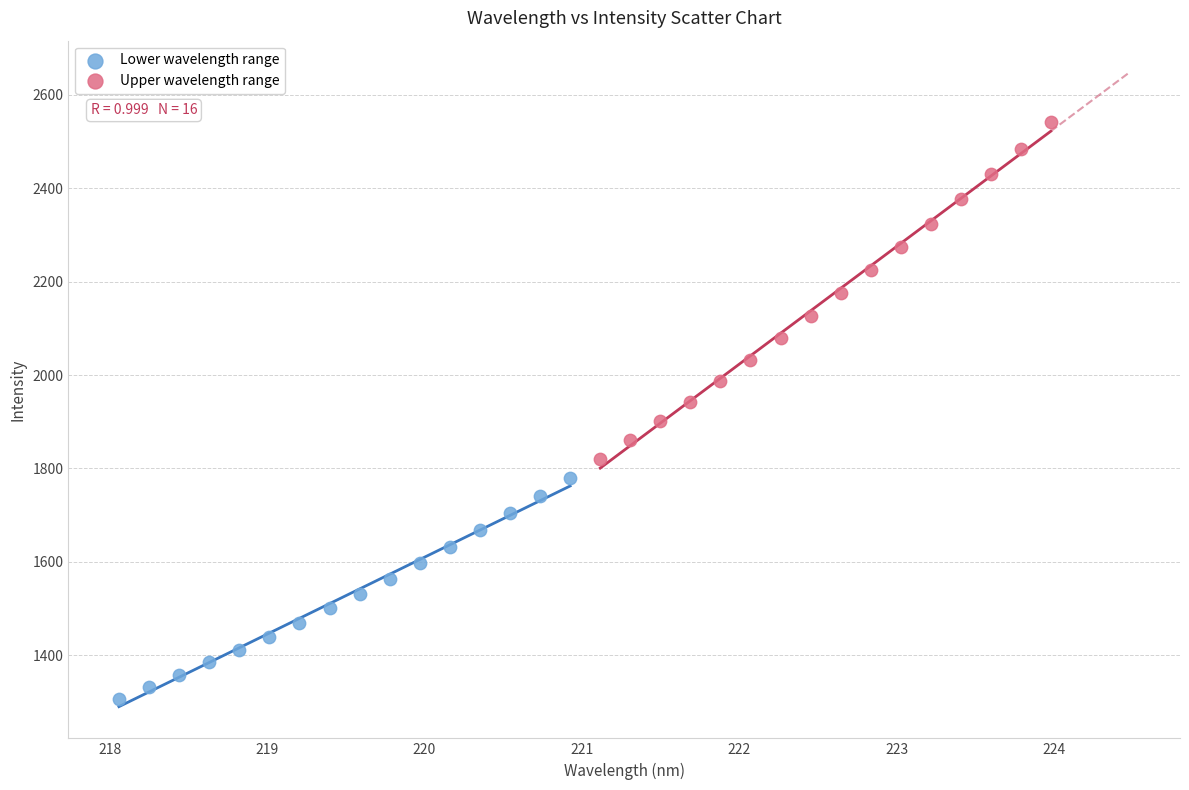

Which series reaches the minimum Y coordinate?

Lower wavelength range